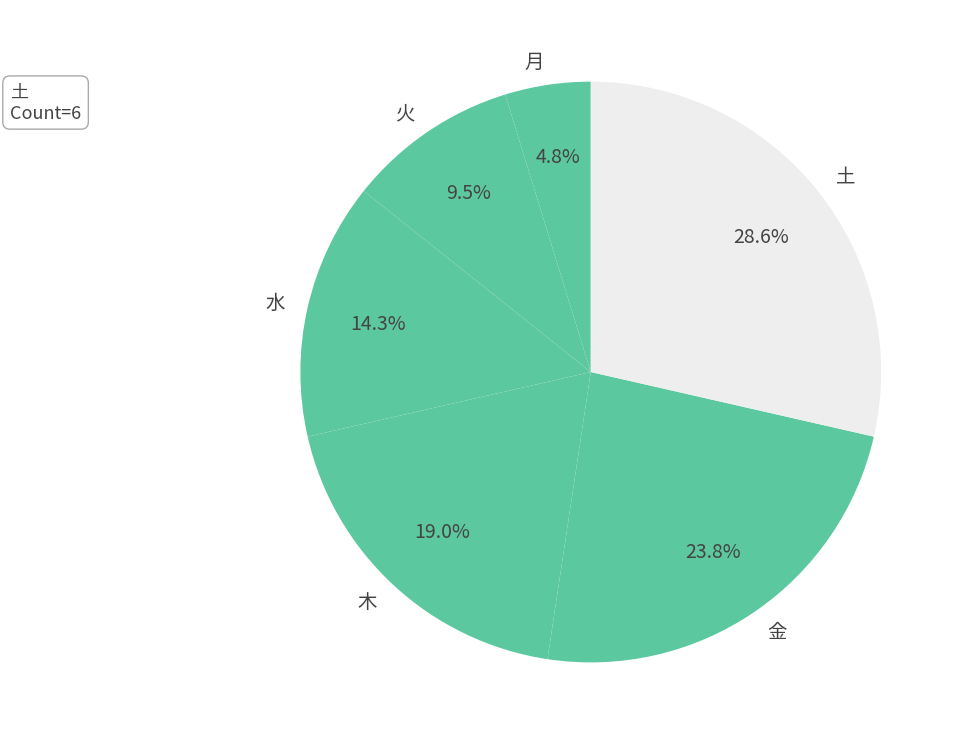

To the nearest percent, what portion does 月 represent?

5%